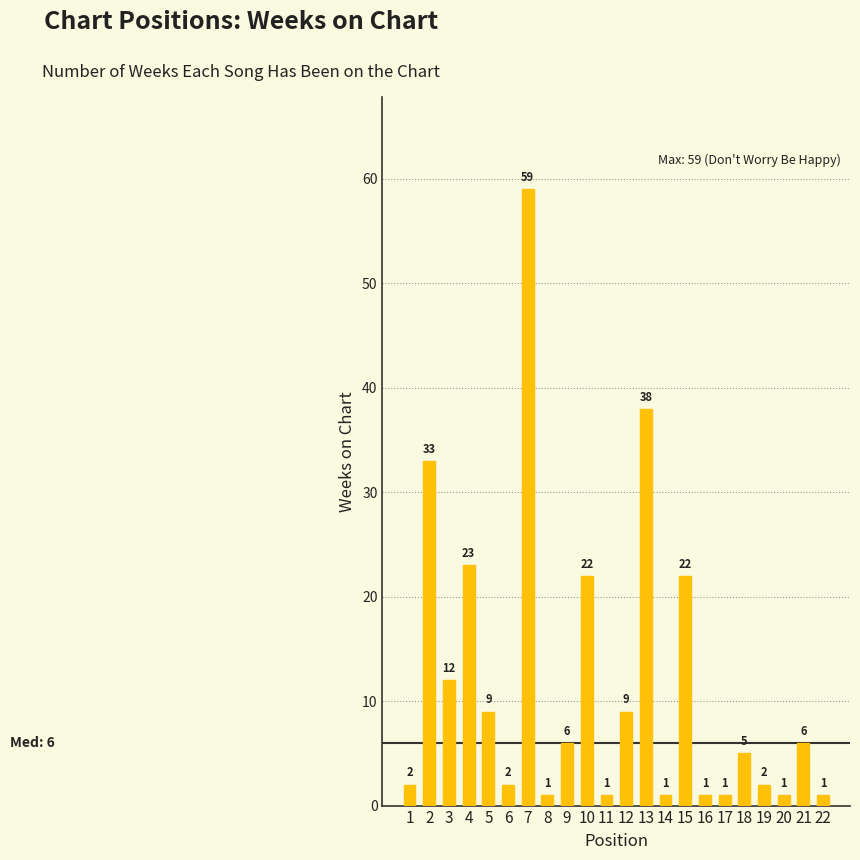

What is the ratio of the value at 21 to the value at 9?

1.0